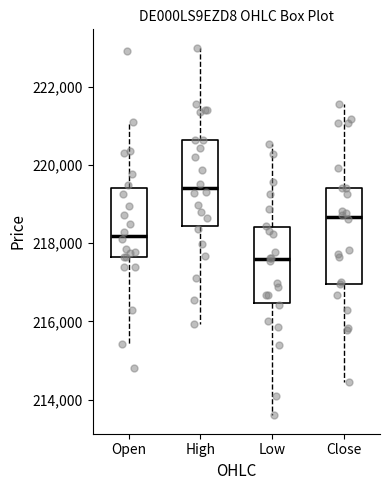

Which box has the lowest median line?

Low